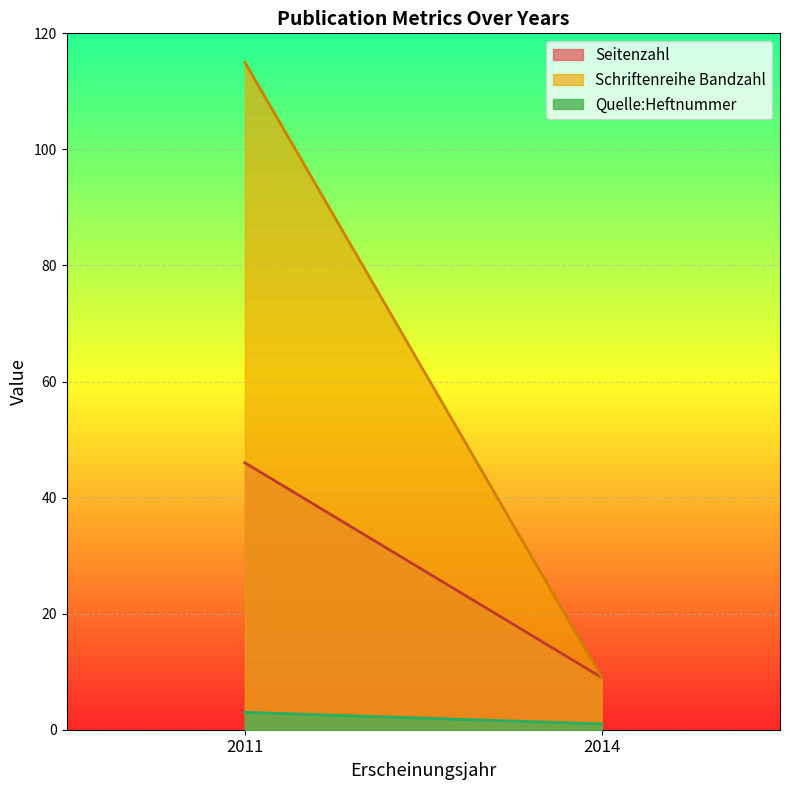

What is the difference between the maximum and minimum values in the Schriftenreihe Bandzahl series?

106